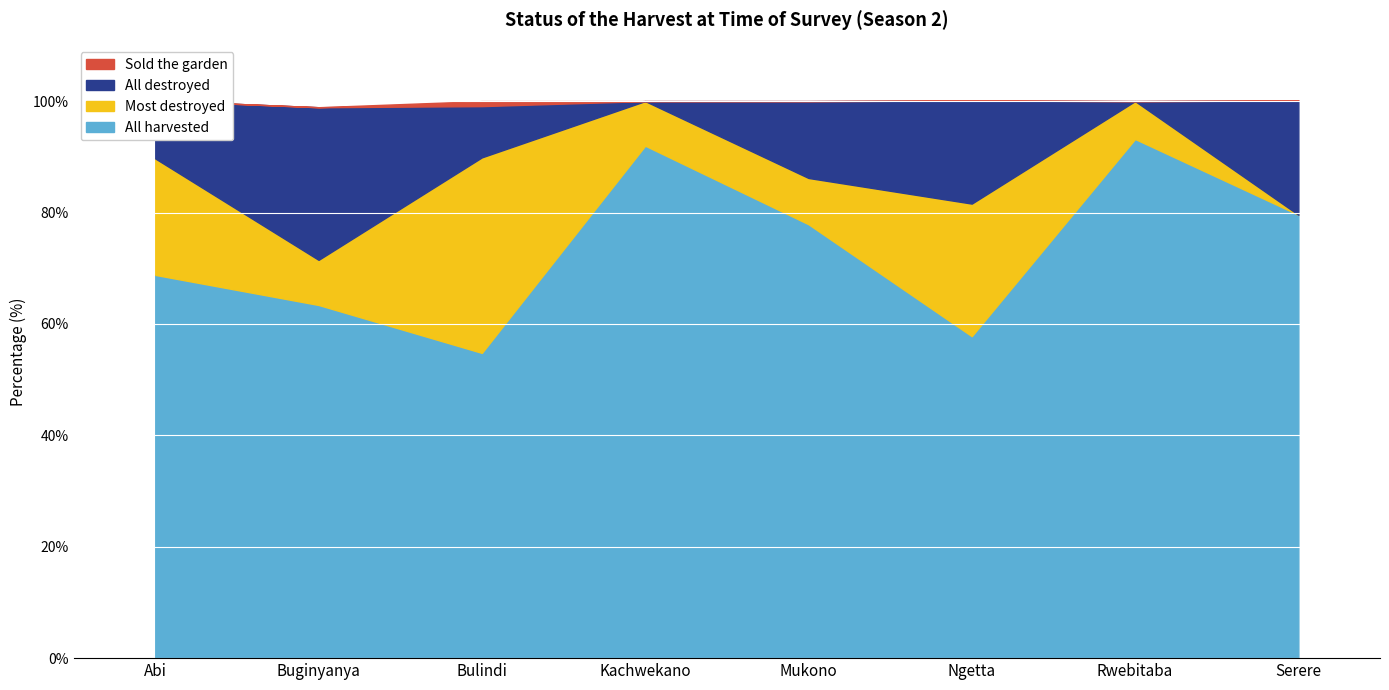

What are all the series names shown in the legend?

All harvested, Most destroyed, All destroyed, Sold the garden